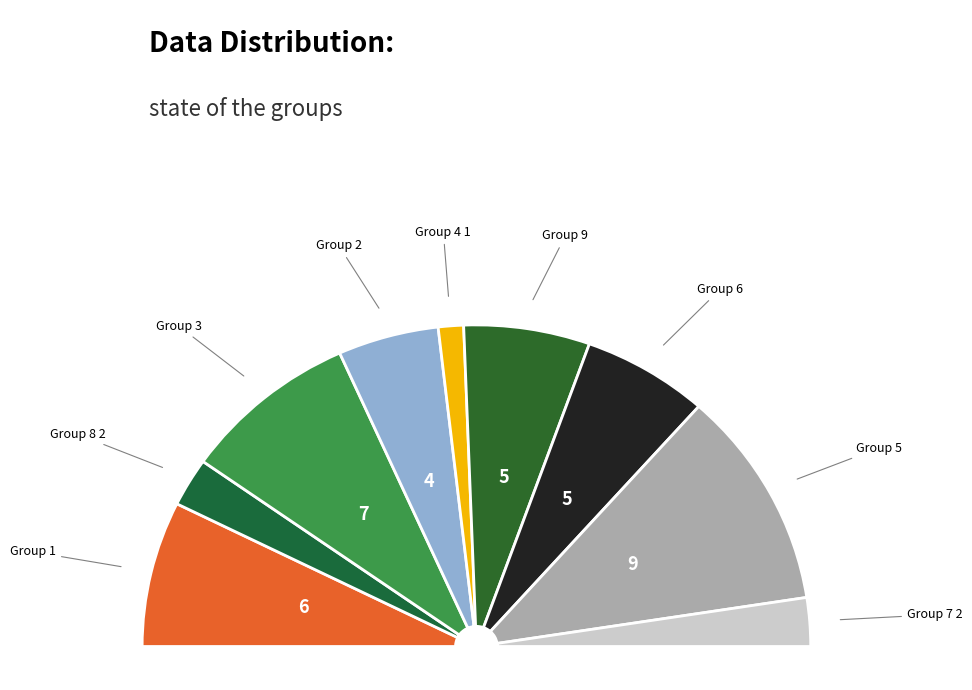

How many segments does this pie chart have?

9